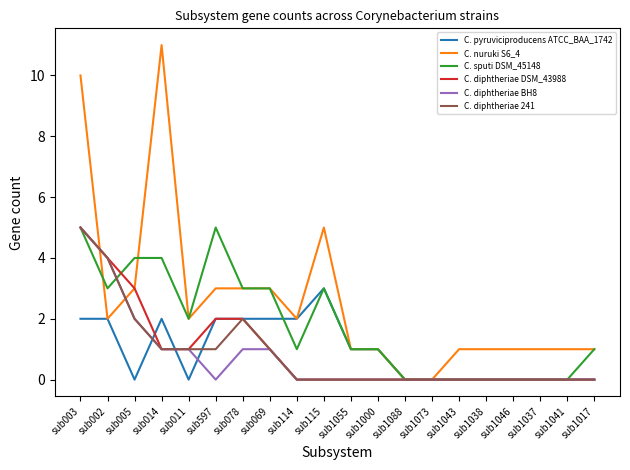

What position from the left is sub1088?

13